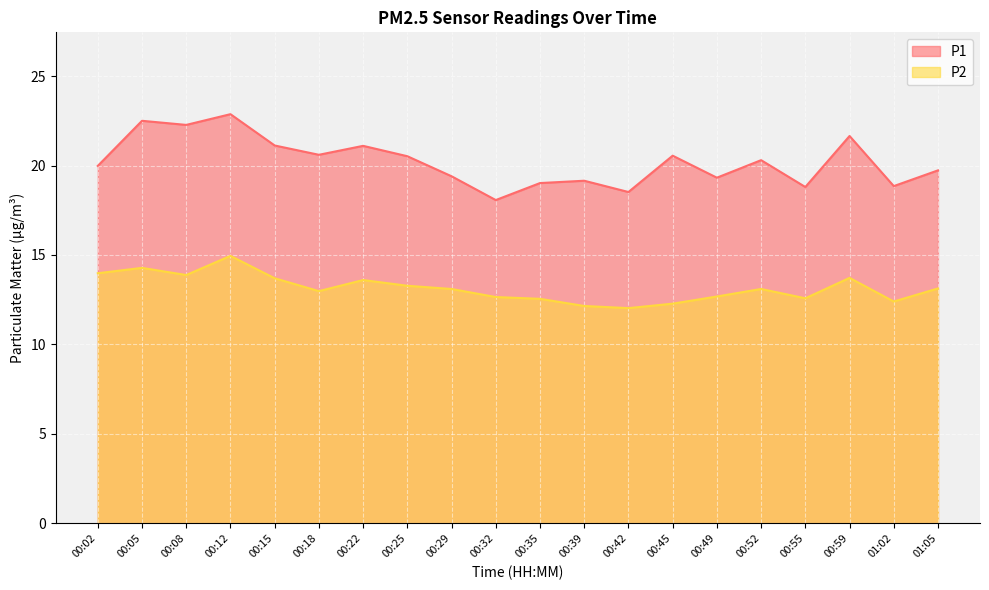

Which category has the lowest value in the P1 series?

00:32